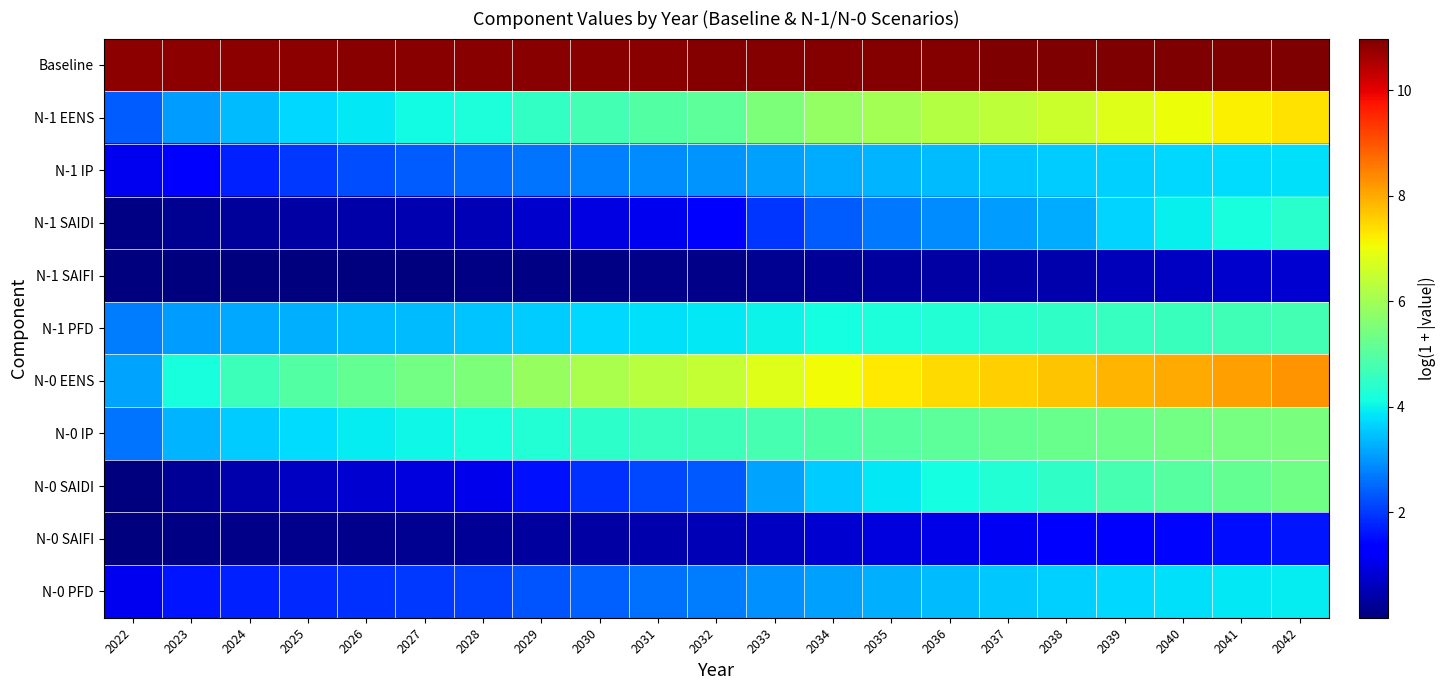

Reading left to right, what are all the values shown in this chart?

Baseline: 2022=10.8	2023=10.8	2024=10.8	2025=10.8	2026=10.8	2027=10.9	2028=10.9	2029=10.9	2030=10.9	2031=10.9	2032=10.9	2033=10.9	2034=10.9	2035=10.9	2036=10.9	2037=10.9	2038=10.9	2039=11.0	2040=11.0	2041=11.0	2042=11.0
N-1 EENS: 2022=2.4	2023=3.1	2024=3.4	2025=3.7	2026=3.9	2027=4.1	2028=4.2	2029=4.5	2030=4.8	2031=4.9	2032=5.1	2033=5.5	2034=5.8	2035=6.0	2036=6.2	2037=6.4	2038=6.5	2039=6.8	2040=7.0	2041=7.2	2042=7.3
N-1 IP: 2022=1.1	2023=1.4	2024=1.7	2025=2.0	2026=2.2	2027=2.4	2028=2.5	2029=2.7	2030=2.8	2031=2.9	2032=3.0	2033=3.1	2034=3.2	2035=3.3	2036=3.4	2037=3.5	2038=3.6	2039=3.6	2040=3.7	2041=3.7	2042=3.8
N-1 SAIDI: 2022=0.1	2023=0.2	2024=0.3	2025=0.4	2026=0.4	2027=0.5	2028=0.5	2029=0.8	2030=1.0	2031=1.1	2032=1.2	2033=2.0	2034=2.4	2035=2.7	2036=2.9	2037=3.1	2038=3.2	2039=3.7	2040=4.0	2041=4.2	2042=4.4
N-1 SAIFI: 2022=0.0	2023=0.0	2024=0.0	2025=0.0	2026=0.0	2027=0.0	2028=0.1	2029=0.1	2030=0.1	2031=0.1	2032=0.1	2033=0.2	2034=0.3	2035=0.3	2036=0.4	2037=0.4	2038=0.5	2039=0.6	2040=0.7	2041=0.7	2042=0.8
N-1 PFD: 2022=2.7	2023=3.1	2024=3.2	2025=3.3	2026=3.4	2027=3.4	2028=3.5	2029=3.6	2030=3.7	2031=3.8	2032=3.9	2033=4.0	2034=4.1	2035=4.2	2036=4.3	2037=4.4	2038=4.5	2039=4.6	2040=4.6	2041=4.7	2042=4.7
N-0 EENS: 2022=3.1	2023=4.2	2024=4.6	2025=4.9	2026=5.2	2027=5.4	2028=5.5	2029=5.9	2030=6.1	2031=6.3	2032=6.5	2033=6.8	2034=7.1	2035=7.3	2036=7.4	2037=7.6	2038=7.7	2039=7.9	2040=8.0	2041=8.1	2042=8.2
N-0 IP: 2022=2.6	2023=3.3	2024=3.6	2025=3.8	2026=3.9	2027=4.1	2028=4.2	2029=4.3	2030=4.5	2031=4.6	2032=4.7	2033=4.8	2034=4.9	2035=5.0	2036=5.1	2037=5.2	2038=5.3	2039=5.3	2040=5.4	2041=5.4	2042=5.5
N-0 SAIDI: 2022=0.0	2023=0.2	2024=0.5	2025=0.6	2026=0.8	2027=0.9	2028=1.1	2029=1.6	2030=1.9	2031=2.2	2032=2.4	2033=3.2	2034=3.6	2035=3.9	2036=4.1	2037=4.3	2038=4.5	2039=4.8	2040=5.0	2041=5.2	2042=5.3
N-0 SAIFI: 2022=0.0	2023=0.1	2024=0.1	2025=0.1	2026=0.2	2027=0.2	2028=0.2	2029=0.3	2030=0.4	2031=0.5	2032=0.5	2033=0.7	2034=0.8	2035=0.9	2036=1.0	2037=1.1	2038=1.2	2039=1.3	2040=1.4	2041=1.5	2042=1.6
N-0 PFD: 2022=1.1	2023=1.6	2024=1.7	2025=1.8	2026=1.9	2027=2.0	2028=2.1	2029=2.3	2030=2.4	2031=2.6	2032=2.7	2033=2.9	2034=3.1	2035=3.3	2036=3.4	2037=3.5	2038=3.6	2039=3.7	2040=3.8	2041=3.9	2042=3.9